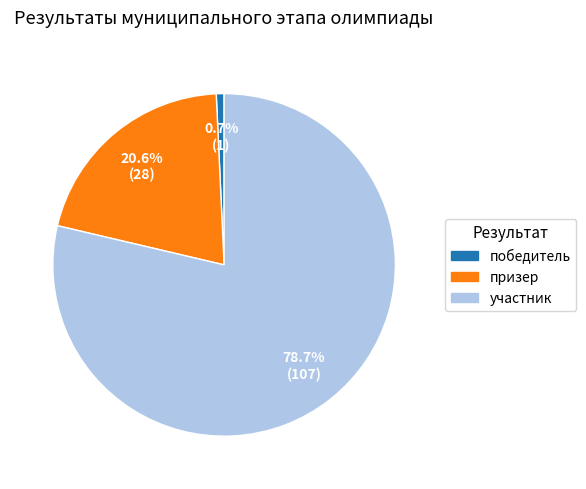

Between участник and призер, which is larger?

участник